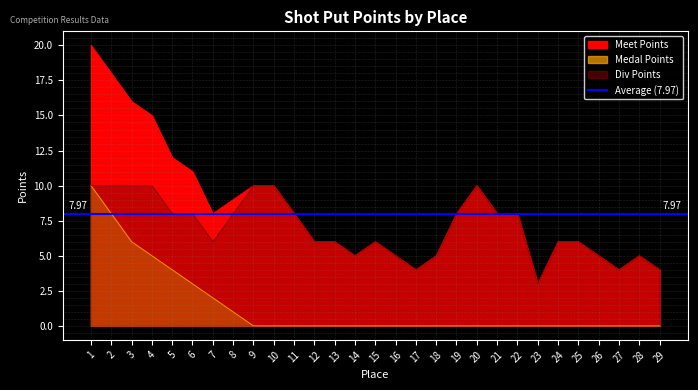

What is the lowest value of the Meet Points series?

3